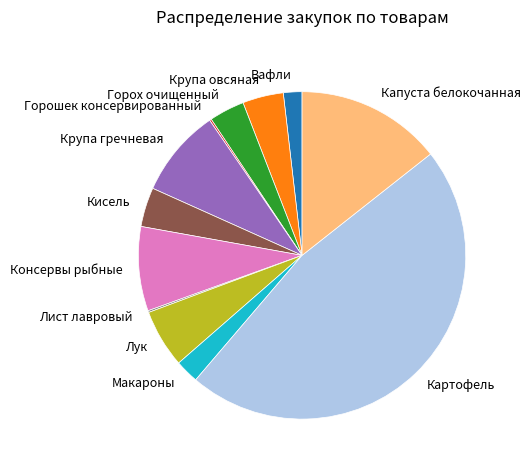

Combined, do Крупа гречневая and Капуста белокочанная account for over 50%?

No